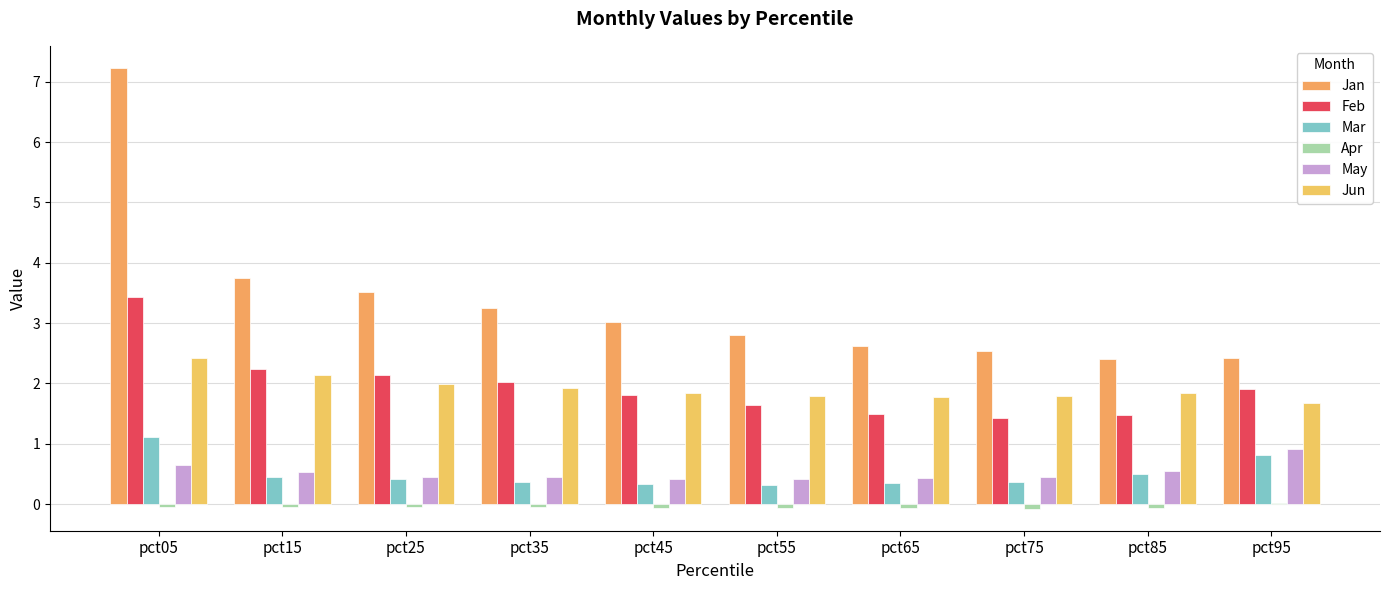

True or false: Mar has a value of 0.1 at pct45.

False